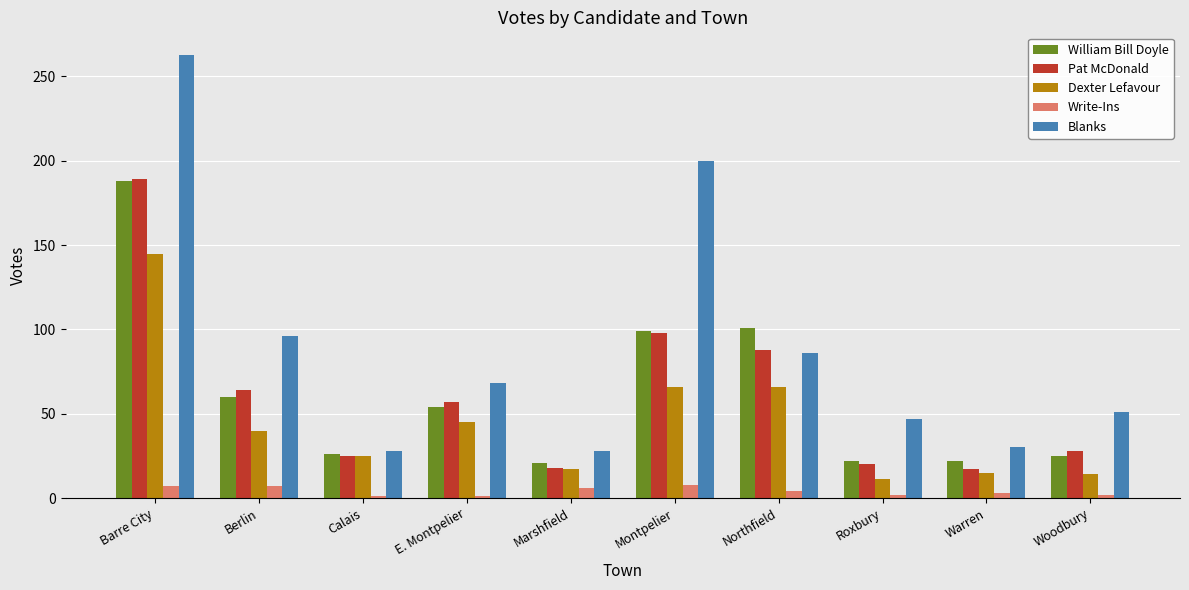

Where does the Write-Ins series first go above 4?

Barre City